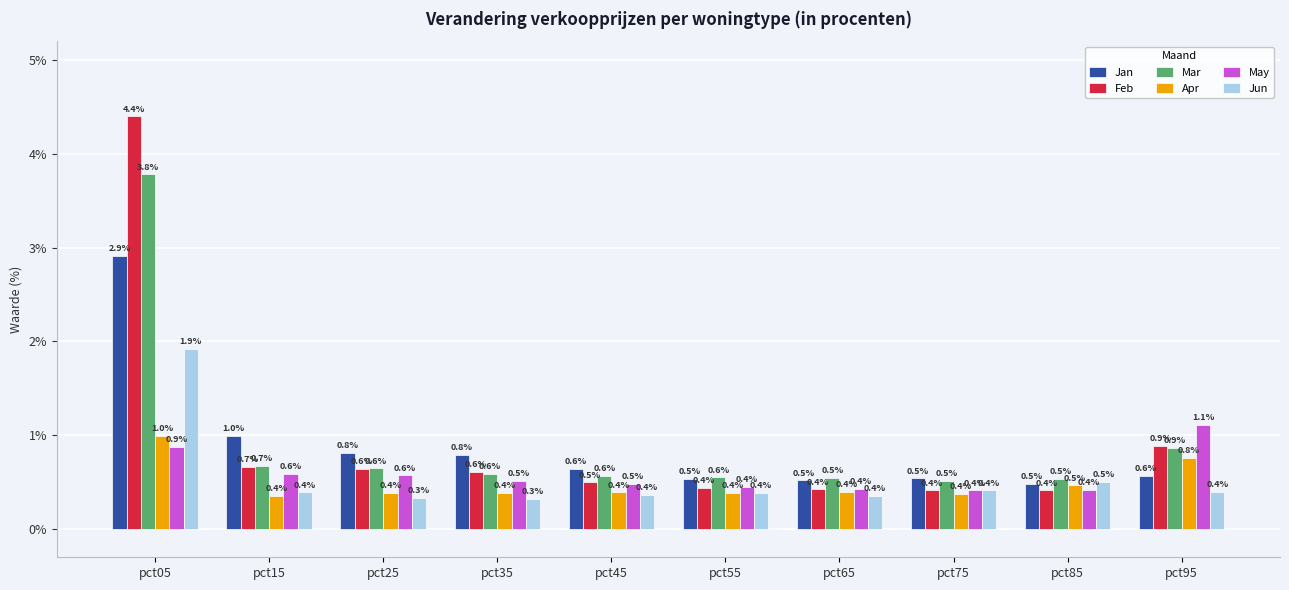

Count the May values in the range 0 to 1.

9